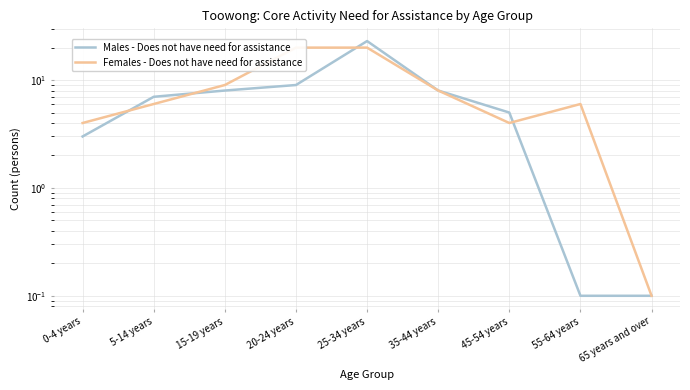

List the labels in order of Females - Does not have need for assistance value, largest first.

20-24 years, 25-34 years, 15-19 years, 35-44 years, 5-14 years, 55-64 years, 0-4 years, 45-54 years, 65 years and over